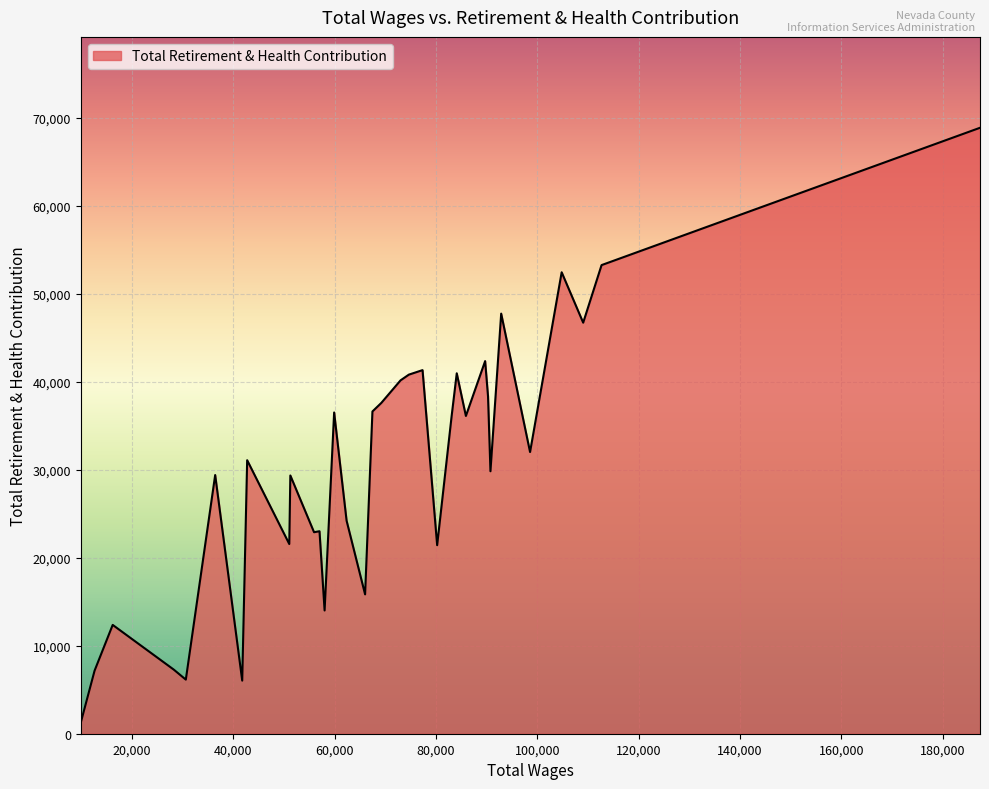

What is the maximum value shown in the chart?

68841